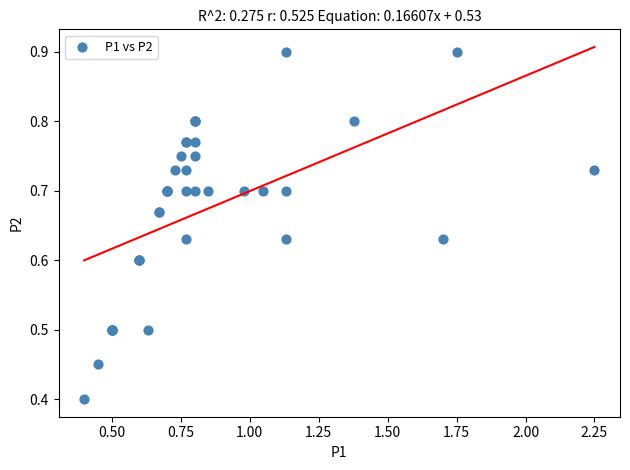

What Y value in the scatter plot is closest to 0?

0.4